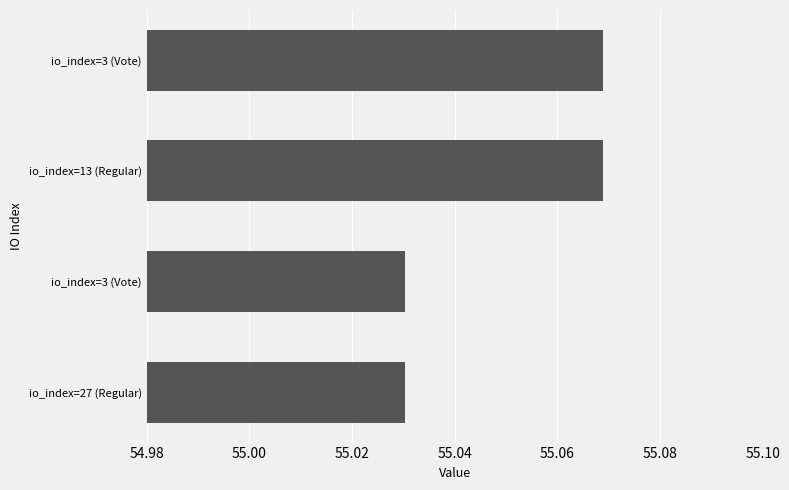

What is the smallest value displayed?

55.0